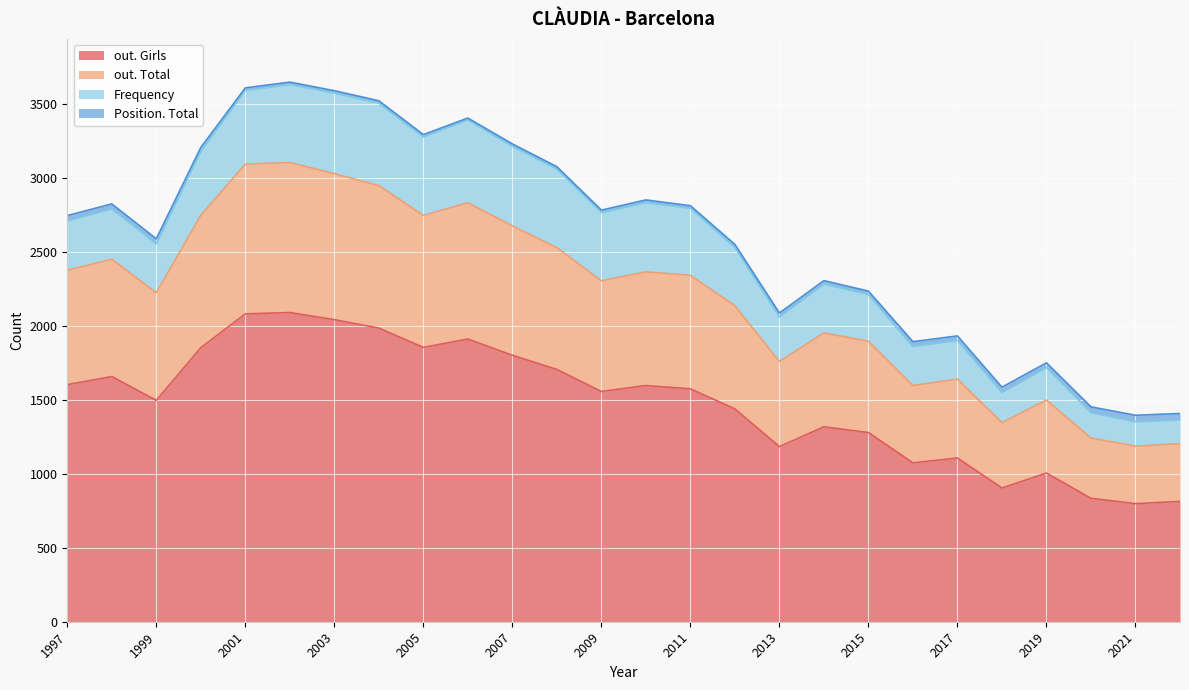

The out. Total series shows 896 at 2000. True or false?

True